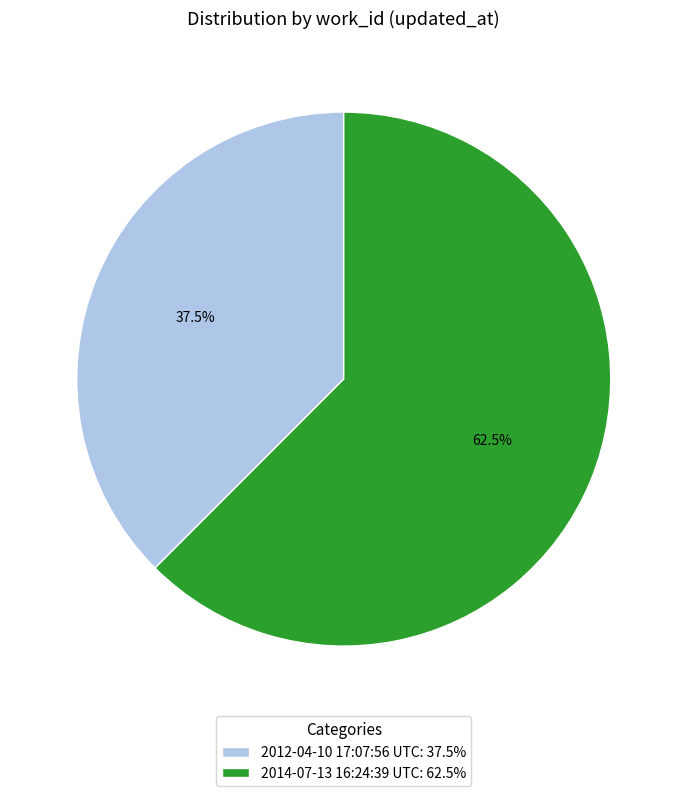

Which has a higher value, 2014-07-13 16:24:39 UTC: 62.5% or 2012-04-10 17:07:56 UTC: 37.5%?

2014-07-13 16:24:39 UTC: 62.5%